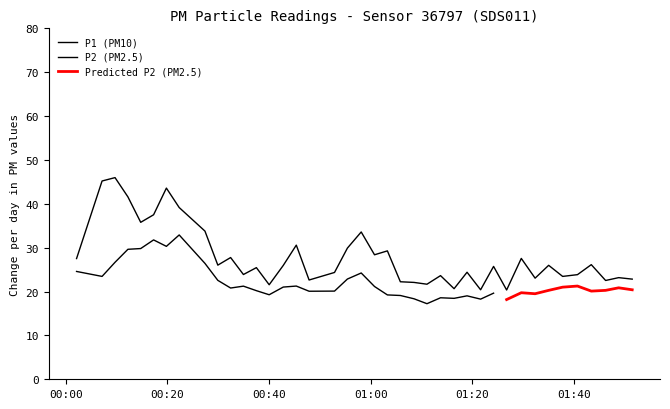

Reading left to right, extract all data points from this chart.

27.5	45.2	46.0	41.6	35.8	37.5	43.6	39.1	33.8	26.0	27.8	23.9	25.4	21.6	25.9	30.6	22.6	24.4	29.9	33.6	28.4	29.3	22.2	22.1	21.7	23.6	20.6	24.4	20.4	25.7	20.4	27.6	23.1	26.0	23.4	23.9	26.1	22.5	23.2	22.8